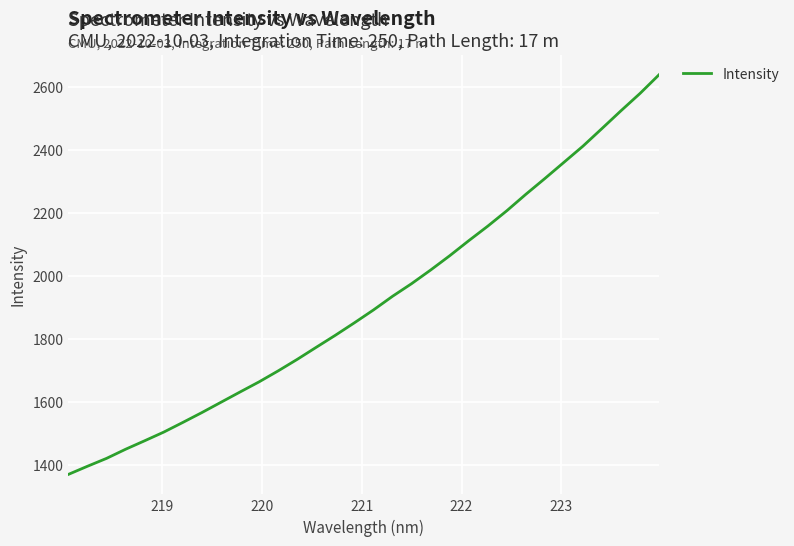

What is the difference between the maximum and minimum values?

1269.1